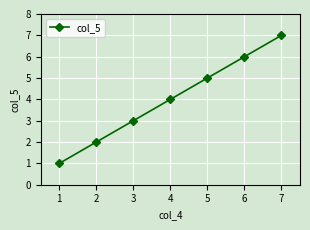

List the labels in order of value, largest first.

7, 6, 5, 4, 3, 2, 1